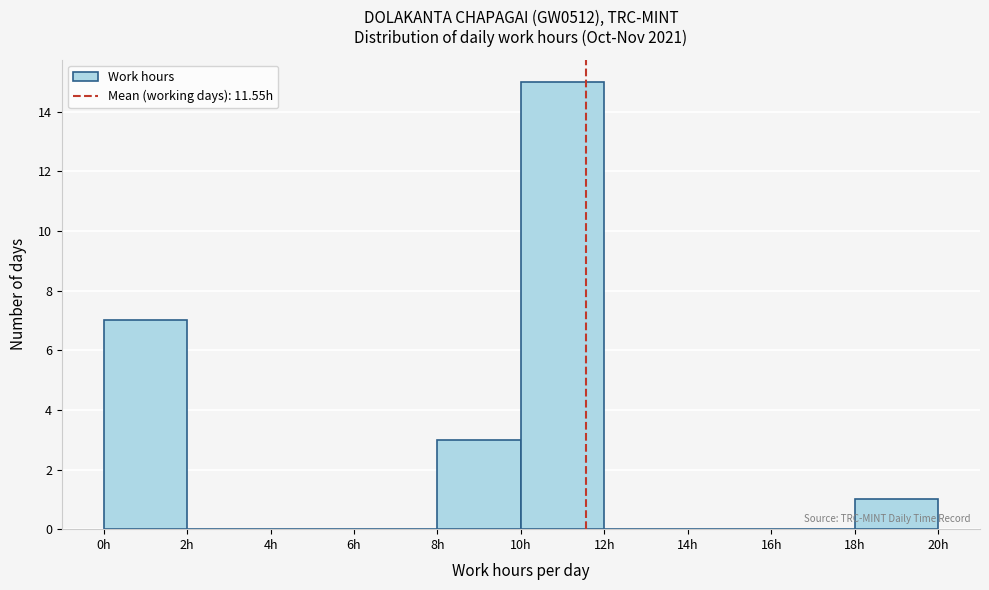

Reading left to right, list every bar in this chart as the range it spans on the x-axis followed by its height. The values are not printed on the chart, so give them approximately, as read against the axis.

0 to 2: 7
2 to 4: 0
4 to 6: 0
6 to 8: 0
8 to 10: 3
10 to 12: 15
12 to 14: 0
14 to 16: 0
16 to 18: 0
18 to 20: 1